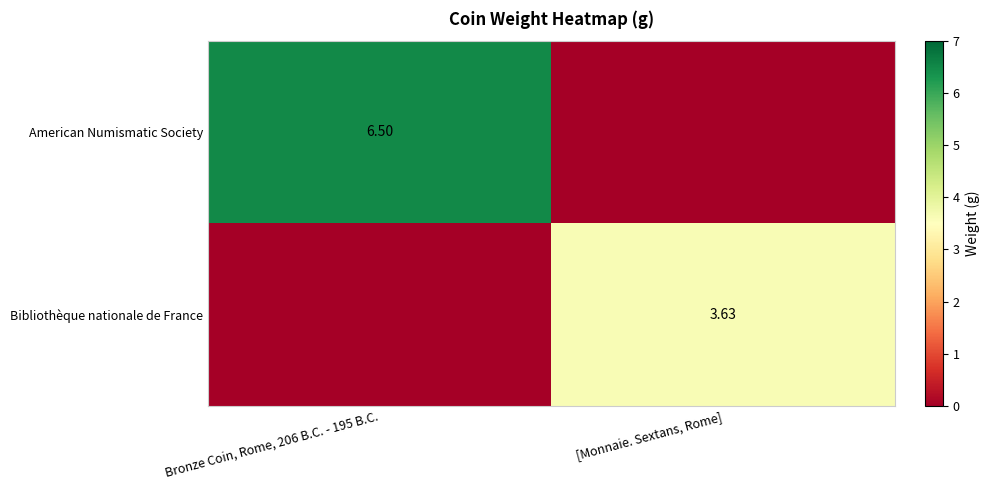

Between Bronze Coin, Rome, 206 B.C. - 195 B.C. and [Monnaie. Sextans, Rome], which series saw the biggest shift?

American Numismatic Society